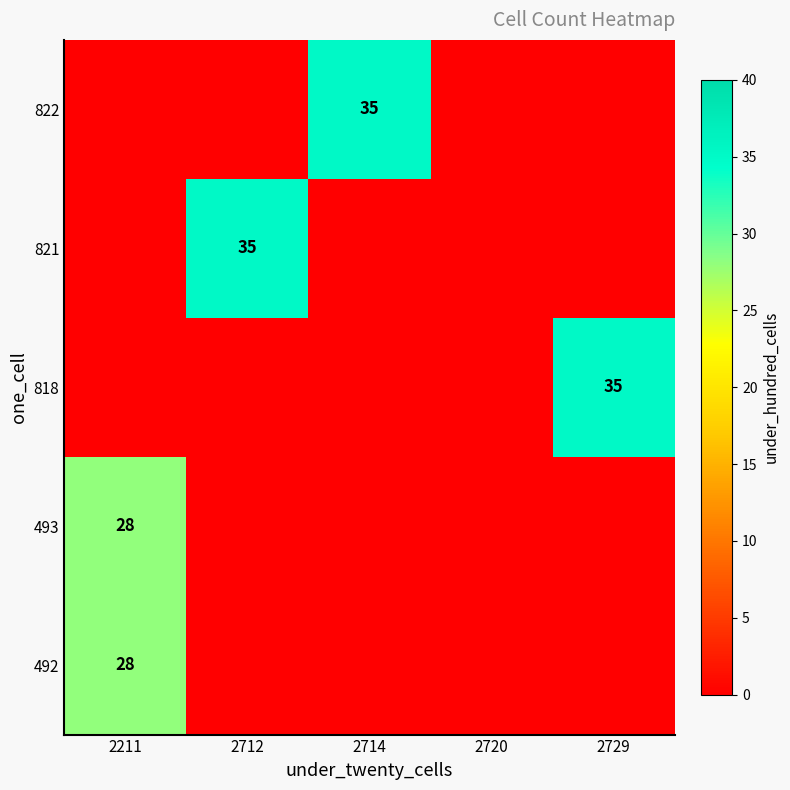

True or false: 818 has a value of 35 at 2729.

True